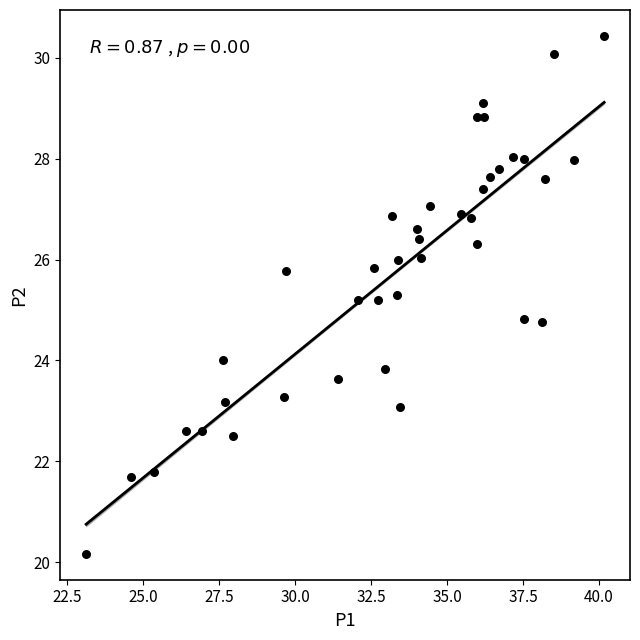

What is the range of X values (max minus min)?

17.0